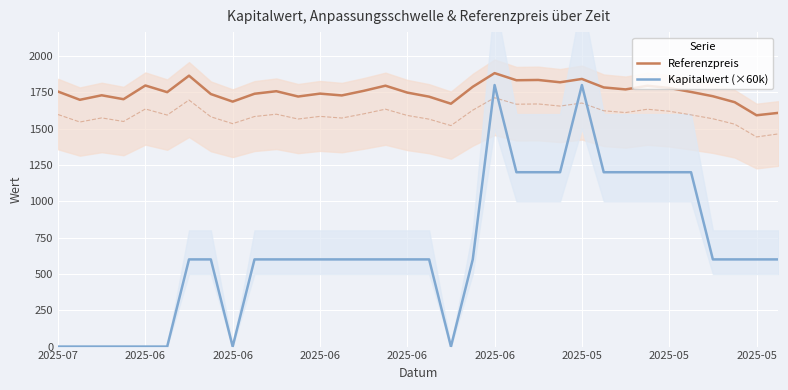

In Referenzpreis, how many points are higher than both neighbors (excluding endpoints)?

10